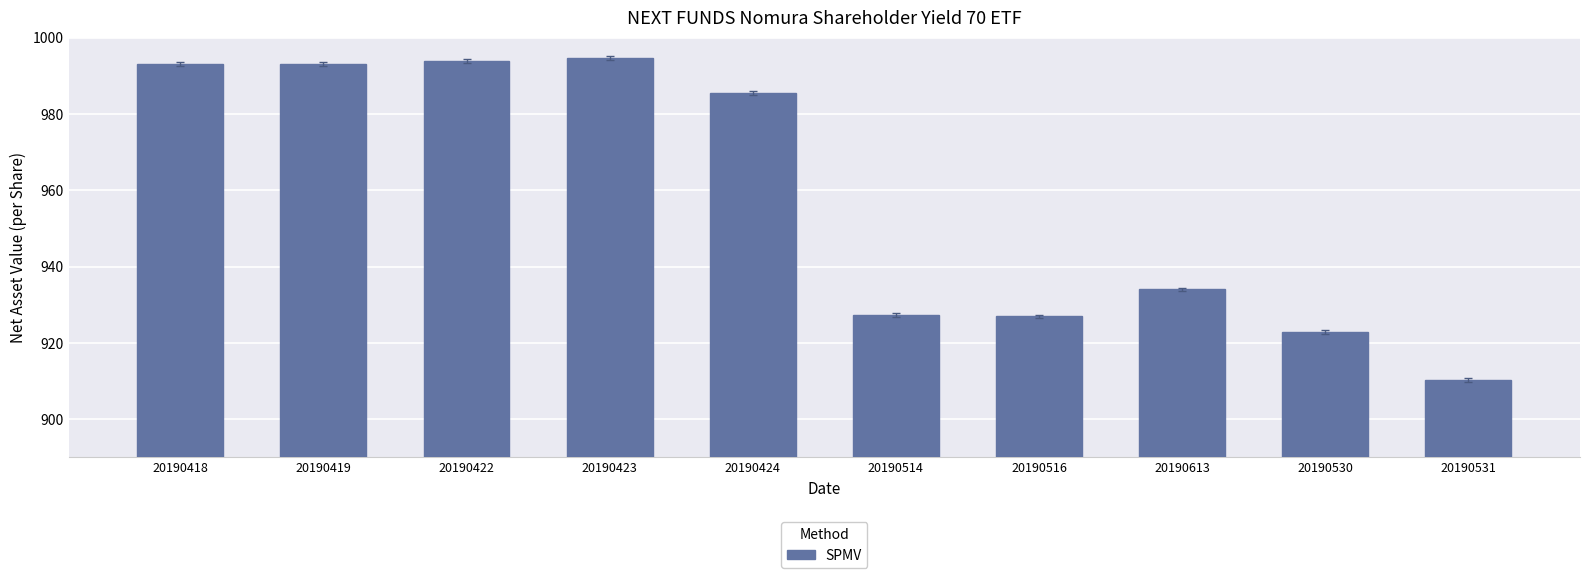

What is the sum of the values at 20190613 and 20190418?

1927.2